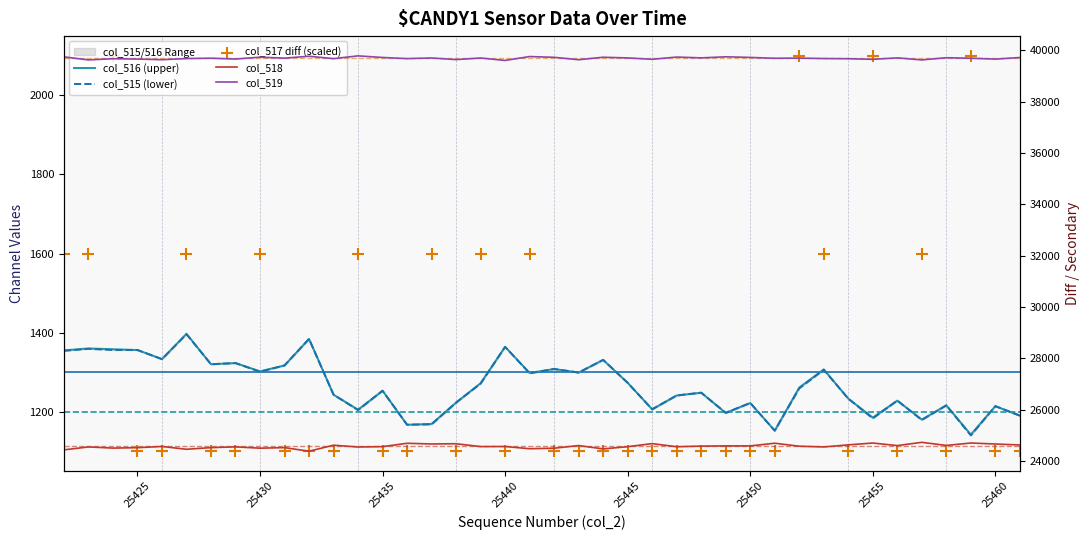

At how many categories does at least one series exceed 17972?

40